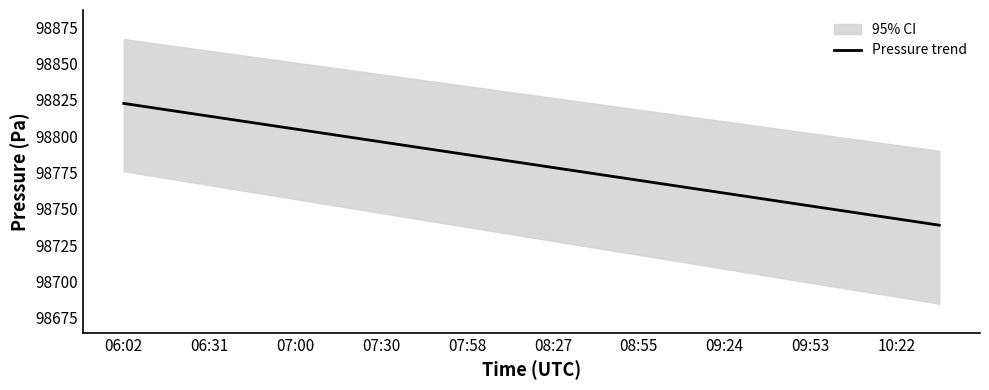

Which category has the highest value across all series?

06:02